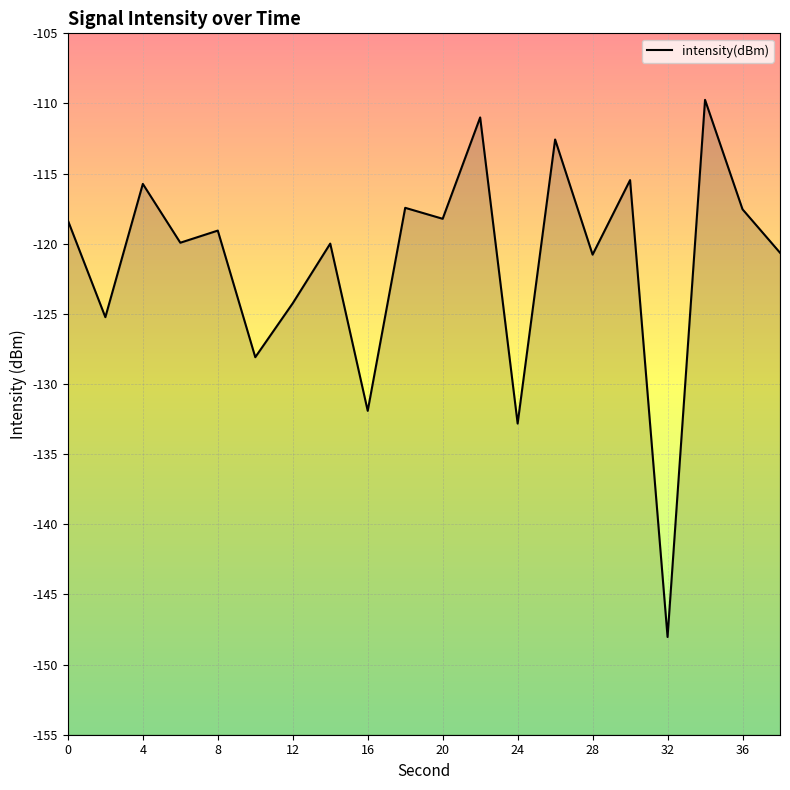

Where is the first local maximum?

4